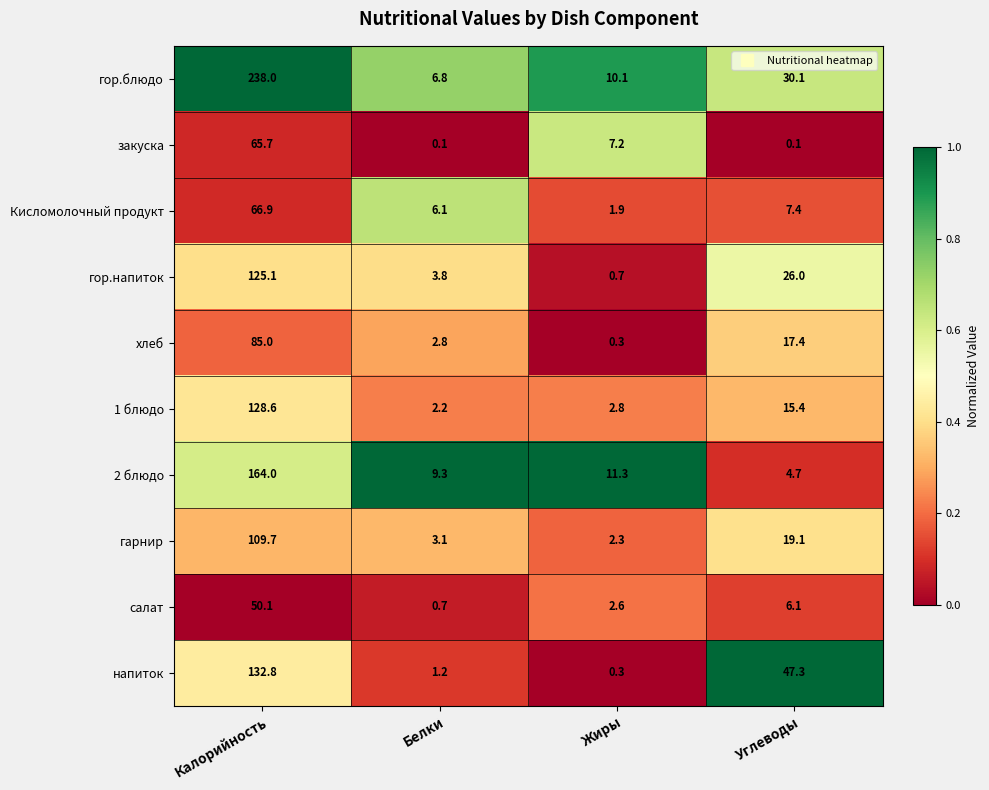

Which series has the largest range (max minus min)?

гор.блюдо